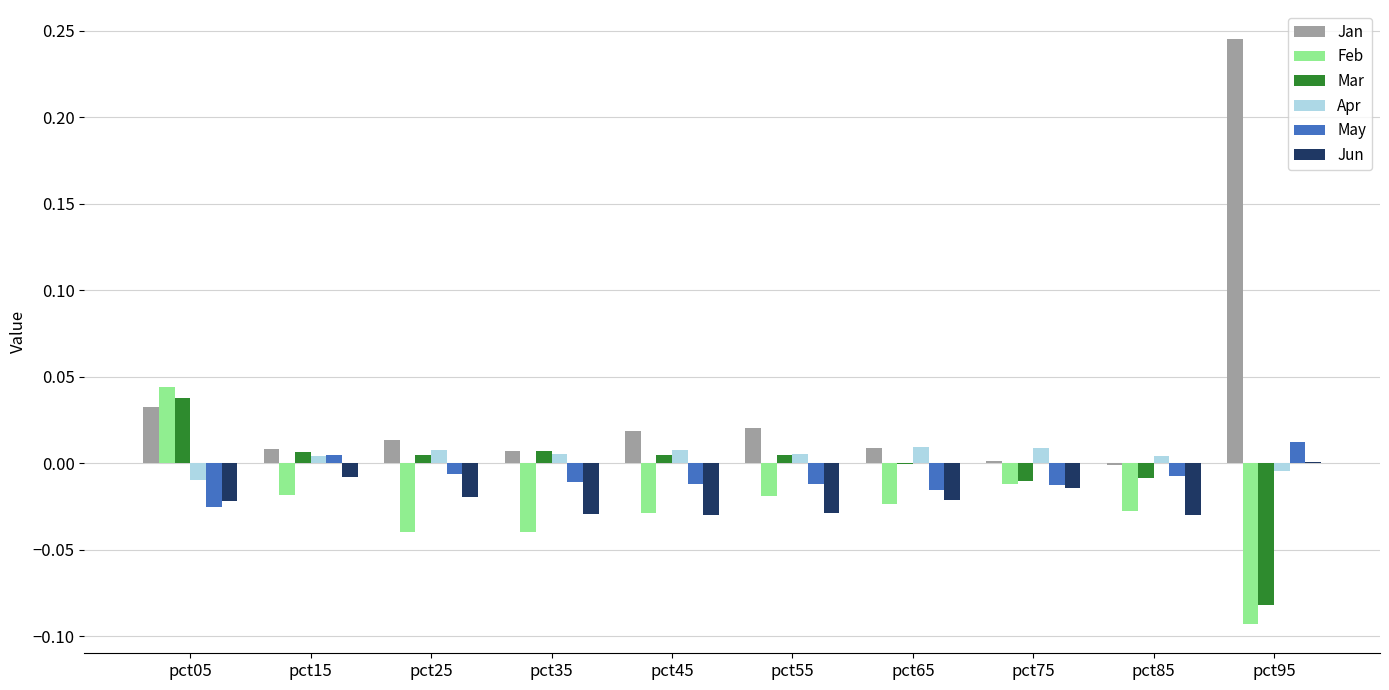

Is it true that Apr equals 0.0 at pct65?

True